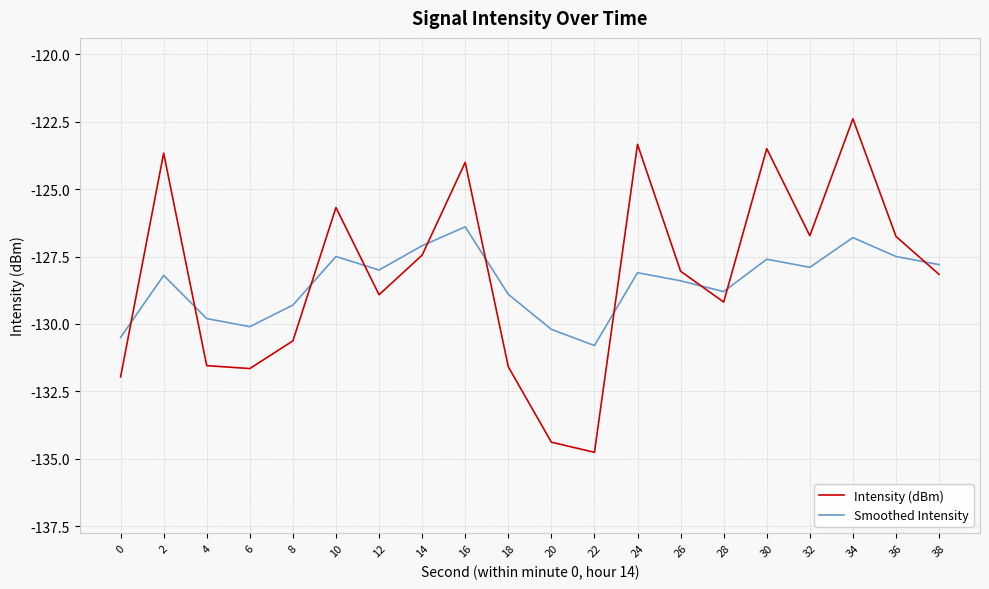

Is it true that Smoothed Intensity equals -127.6 at 30?

True